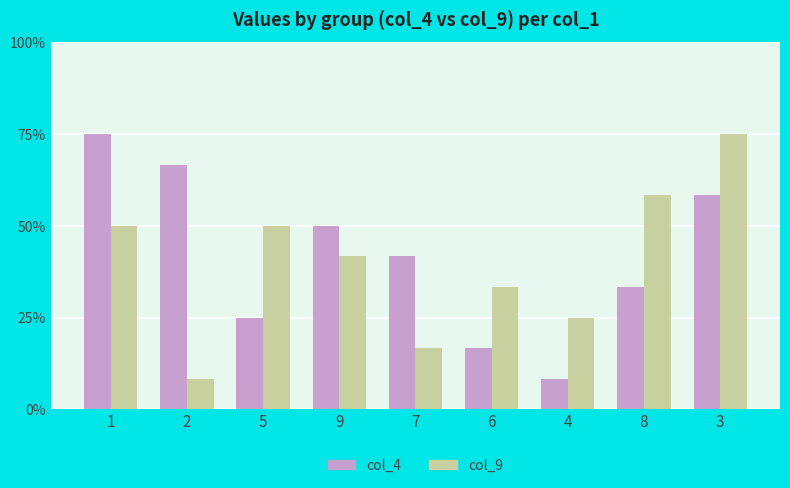

Are the bars grouped side by side (vs. stacked)?

Yes